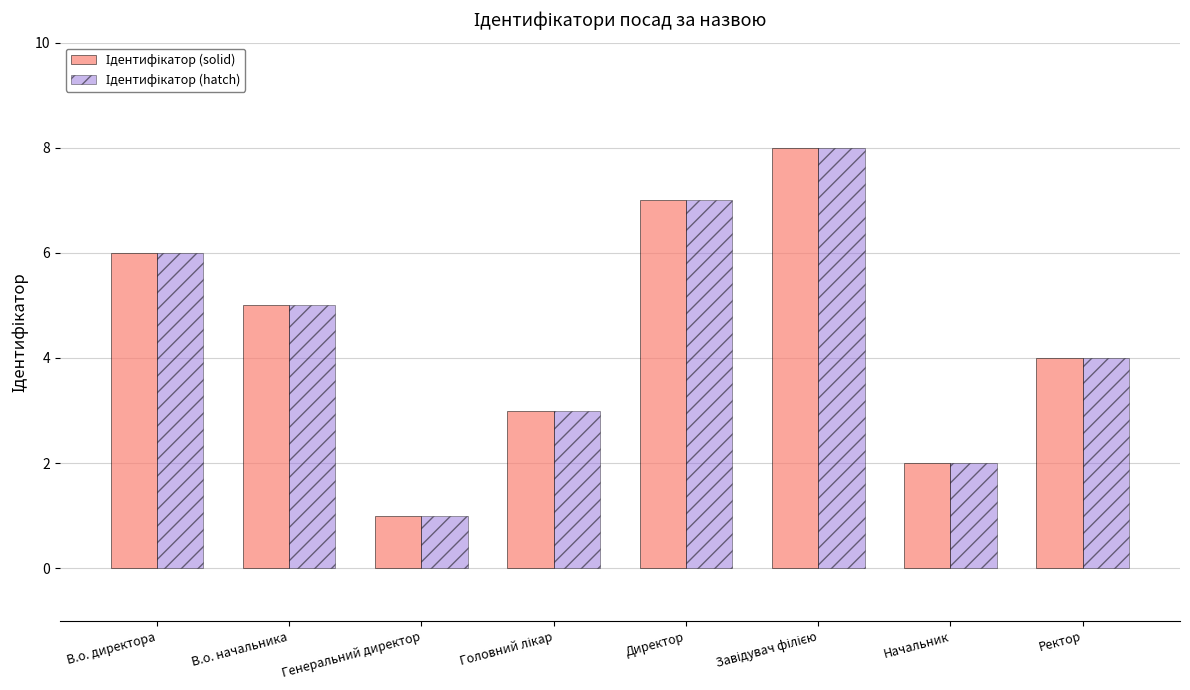

What is the maximum value shown in the chart?

8